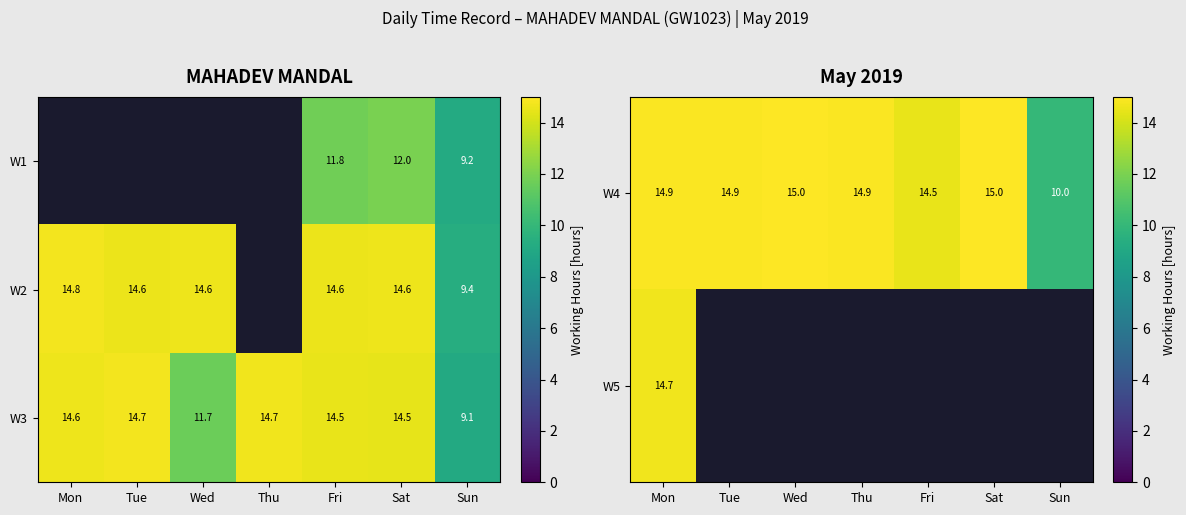

At which category does the chart reach its peak across all series?

Wed